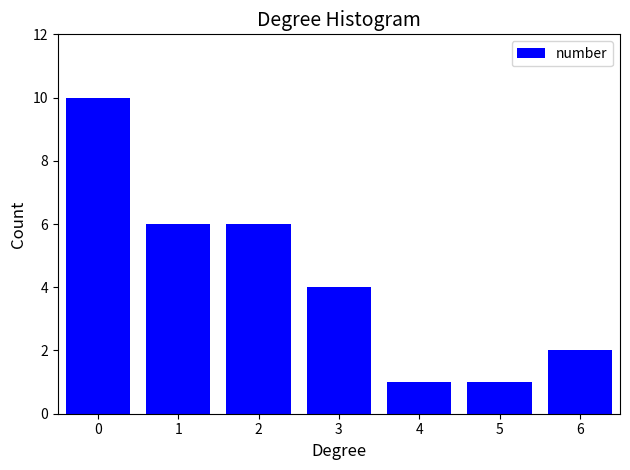

Reading right to left, list all the values displayed in this chart.

2	1	1	4	6	6	10